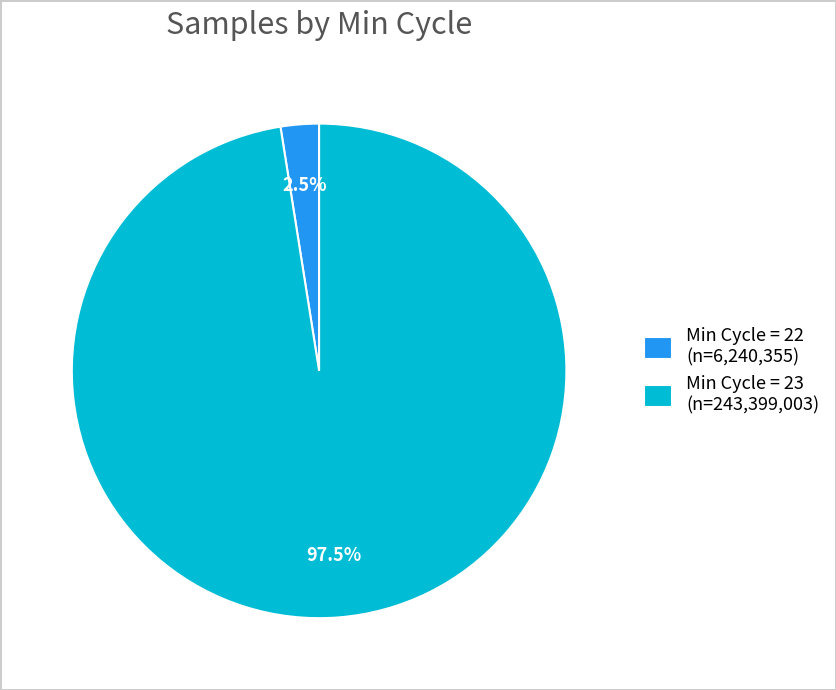

Is the sum of Min Cycle = 23 (n=243,399,003) and Min Cycle = 22 (n=6,240,355) greater than half?

Yes